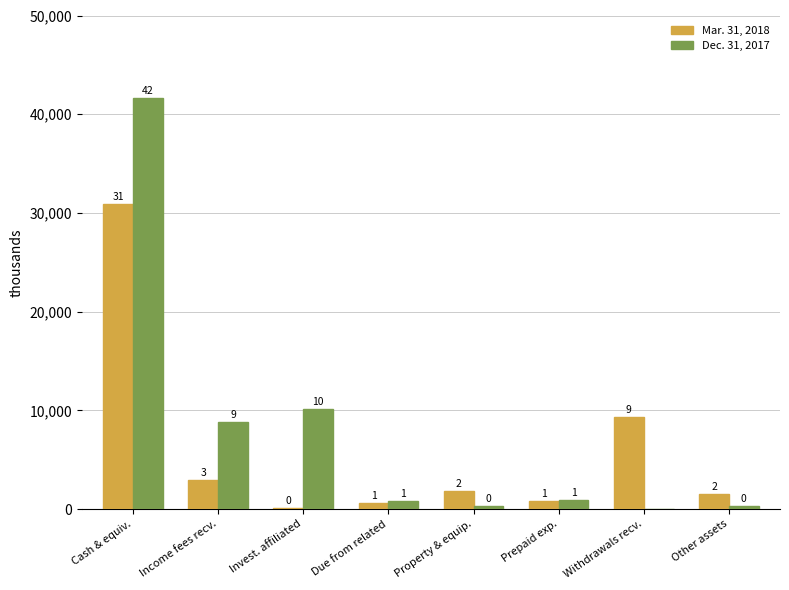

What are all the series names shown in the legend?

Mar. 31, 2018, Dec. 31, 2017